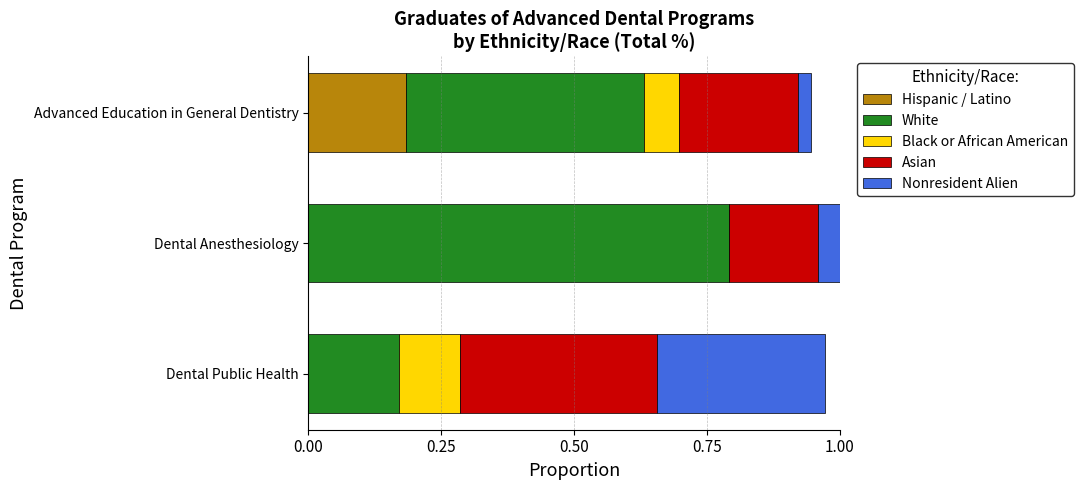

Count the Hispanic / Latino values in the range 0 to 1.

3